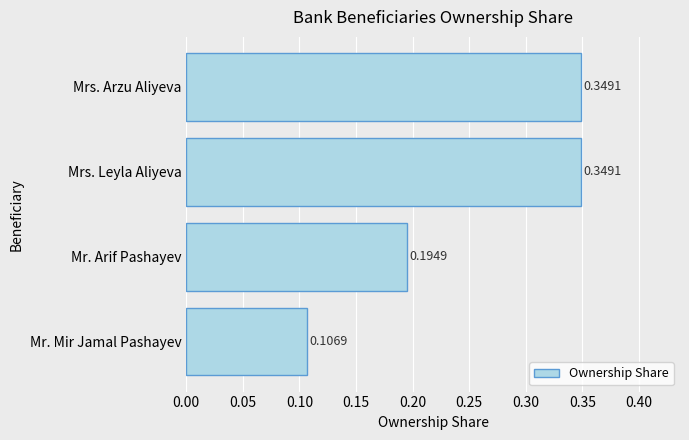

Are the bars grouped side by side (vs. stacked)?

No